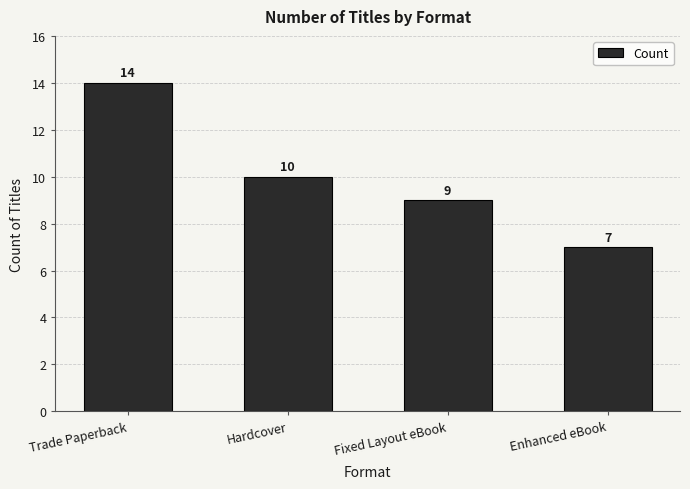

Rank the categories by value from highest to lowest.

Trade Paperback, Hardcover, Fixed Layout eBook, Enhanced eBook